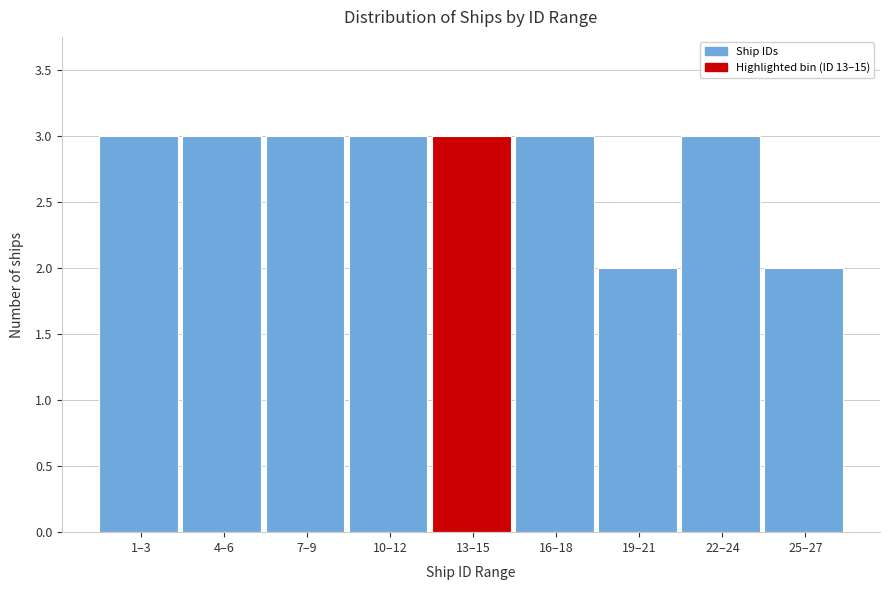

Reading right to left, what are all the values shown in this chart?

25–27=2	22–24=3	19–21=2	16–18=3	13–15=3	10–12=3	7–9=3	4–6=3	1–3=3